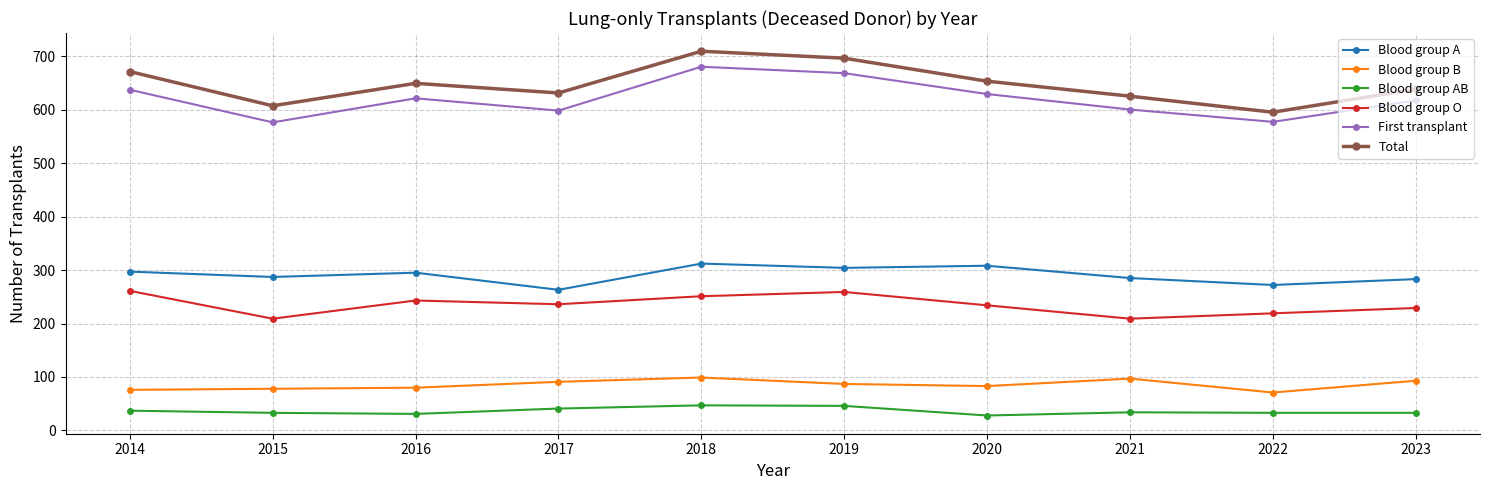

At 2021, list the series in order from largest to smallest.

Total, First transplant, Blood group A, Blood group O, Blood group B, Blood group AB